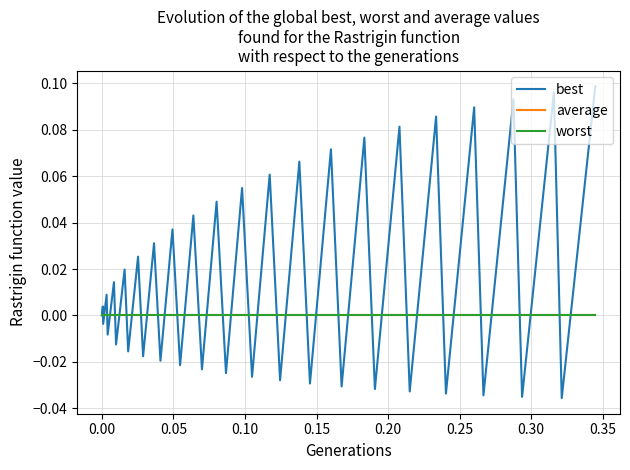

Does the chart have visible grid lines?

Yes